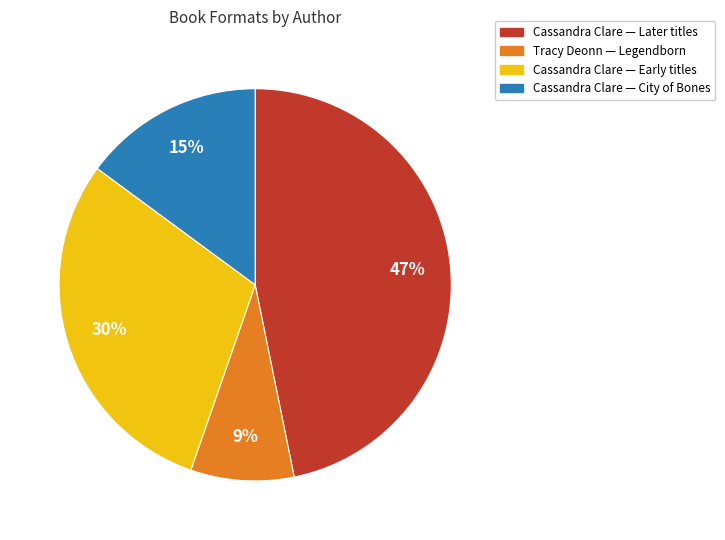

To the nearest percent, what is the difference between the largest and smallest slice percentages?

38%